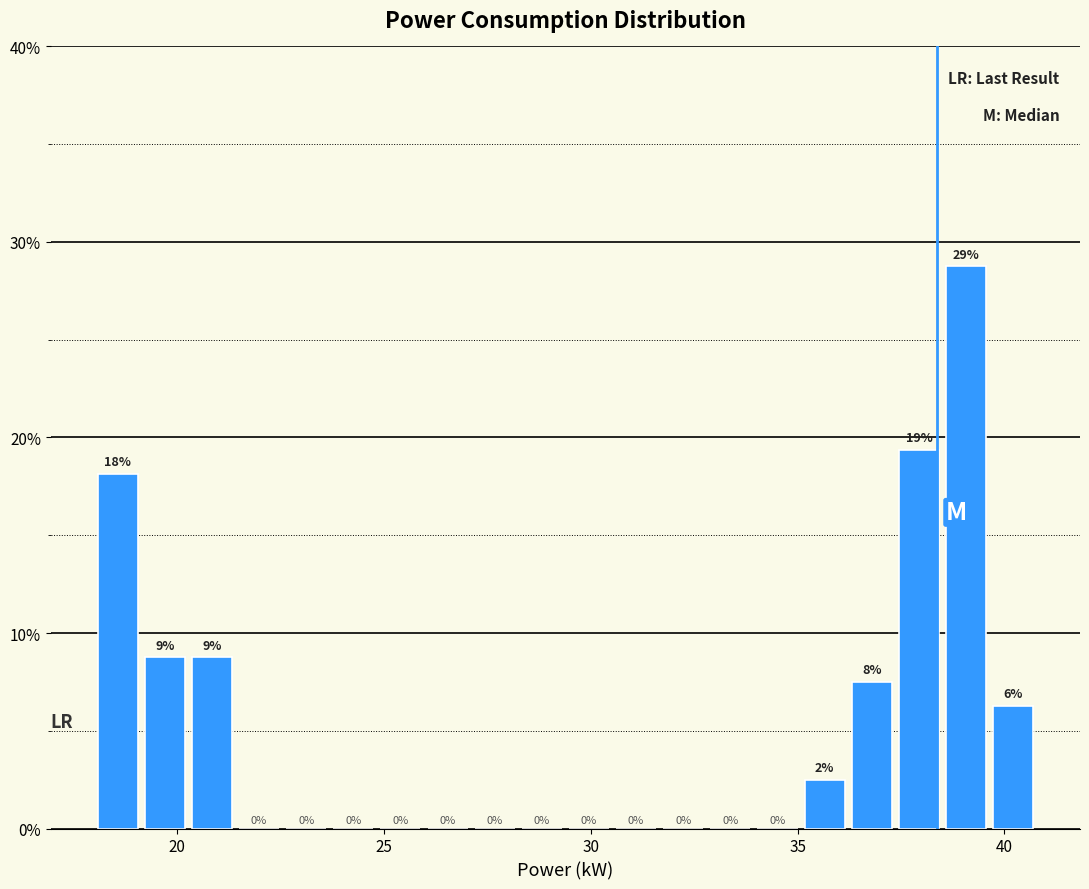

Read against the x-axis, roughly where is the centre of the tallest bar?

39.0